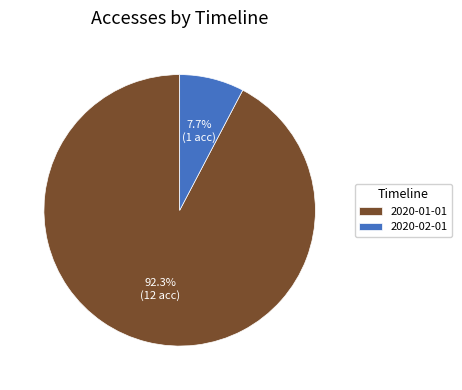

Does any single category account for the majority?

Yes